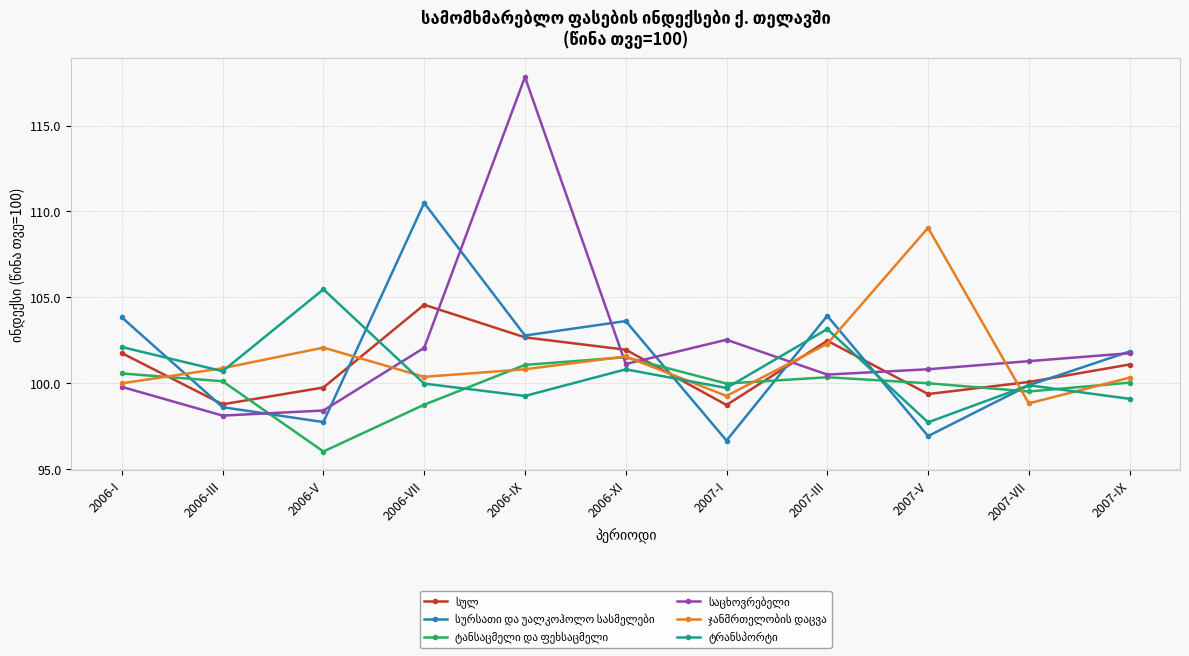

What is the spread (max minus min) of values at 2006-III?

2.8